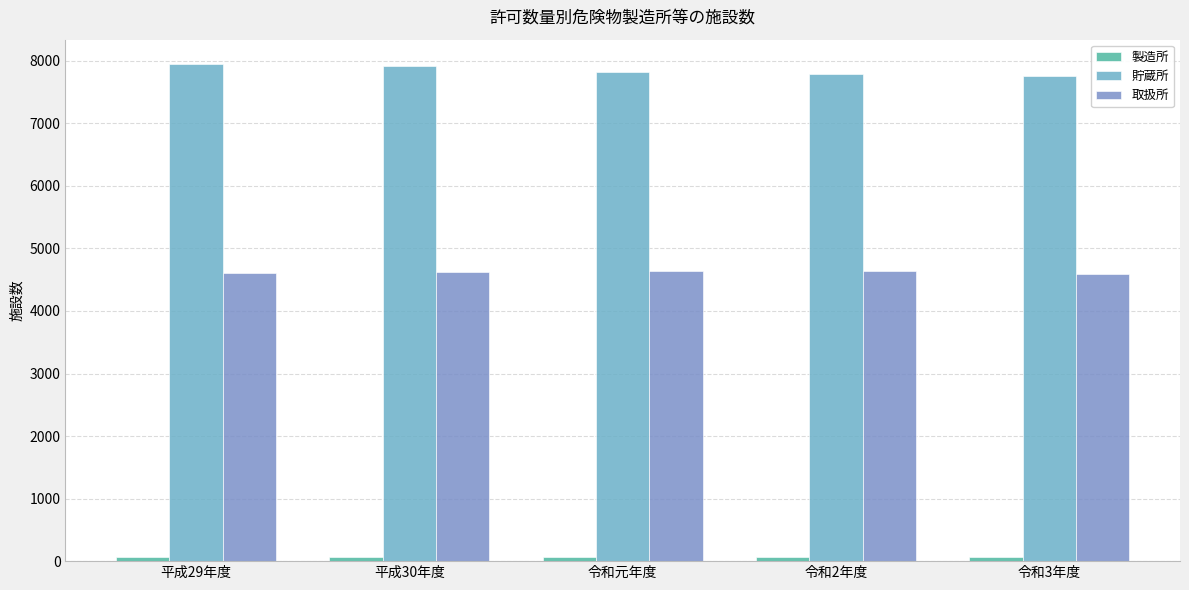

What position from the right is 令和3年度?

1